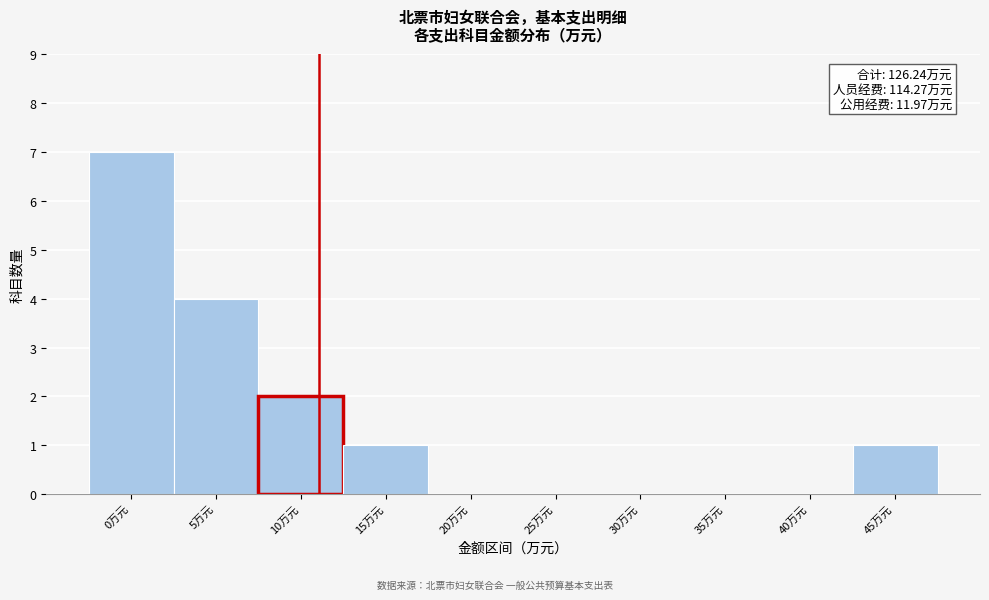

Reading left to right, transcribe all the data shown in this chart.

0万元=7	5万元=4	10万元=2	15万元=1	20万元=0	25万元=0	30万元=0	35万元=0	40万元=0	45万元=1